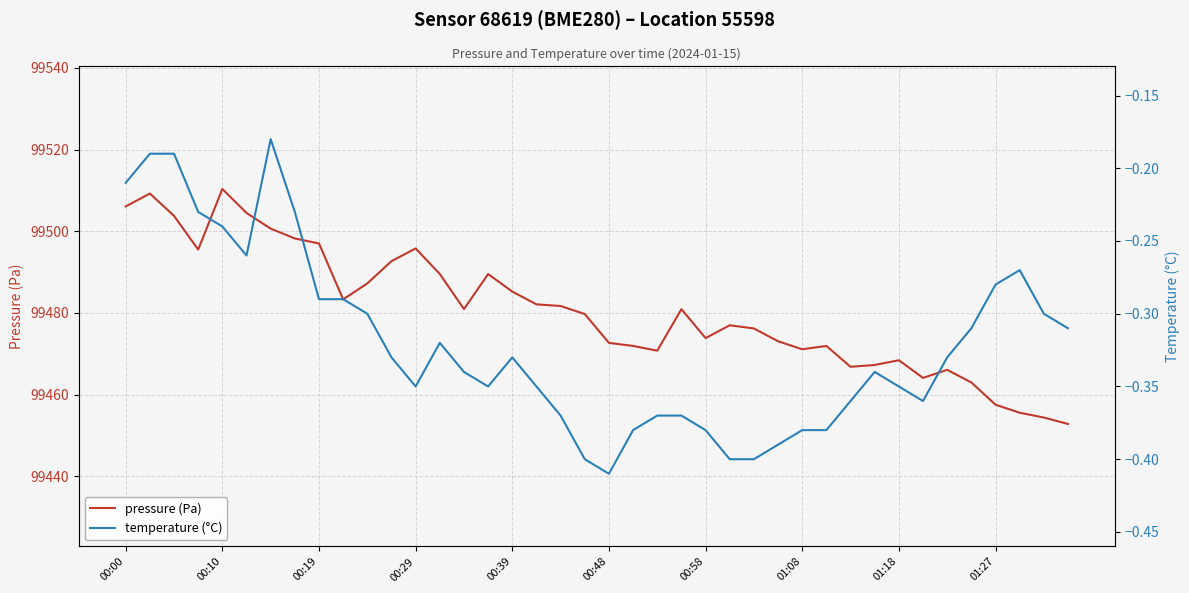

What is the highest value of the pressure (Pa) series?

99510.3